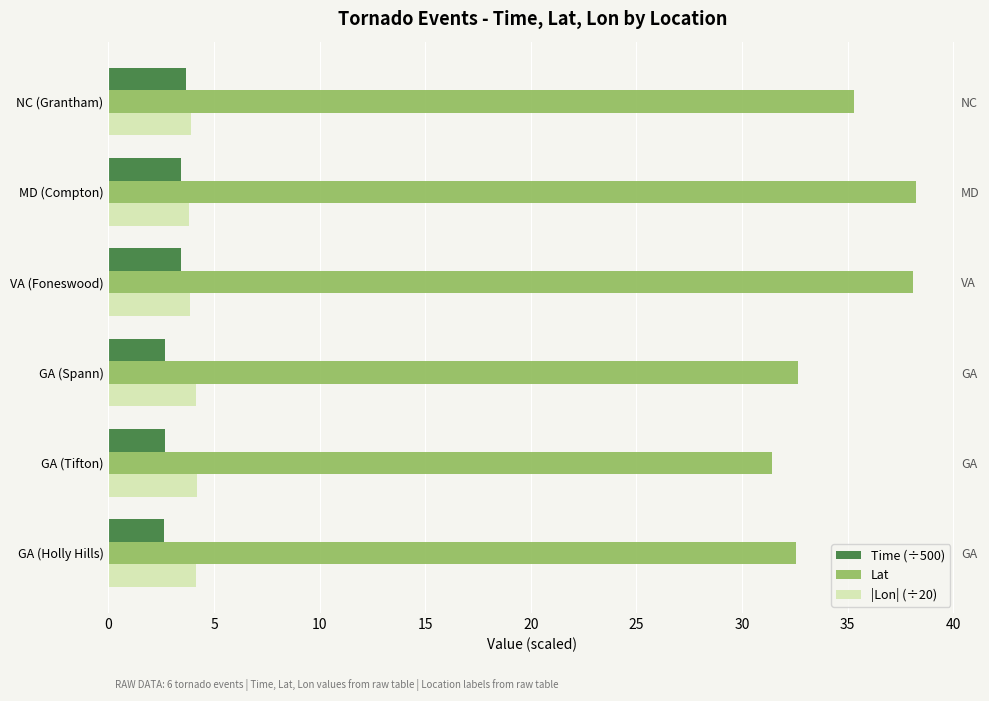

Is the value of Lat at GA (Holly Hills) greater than the value of Time (÷500) at VA (Foneswood)?

Yes